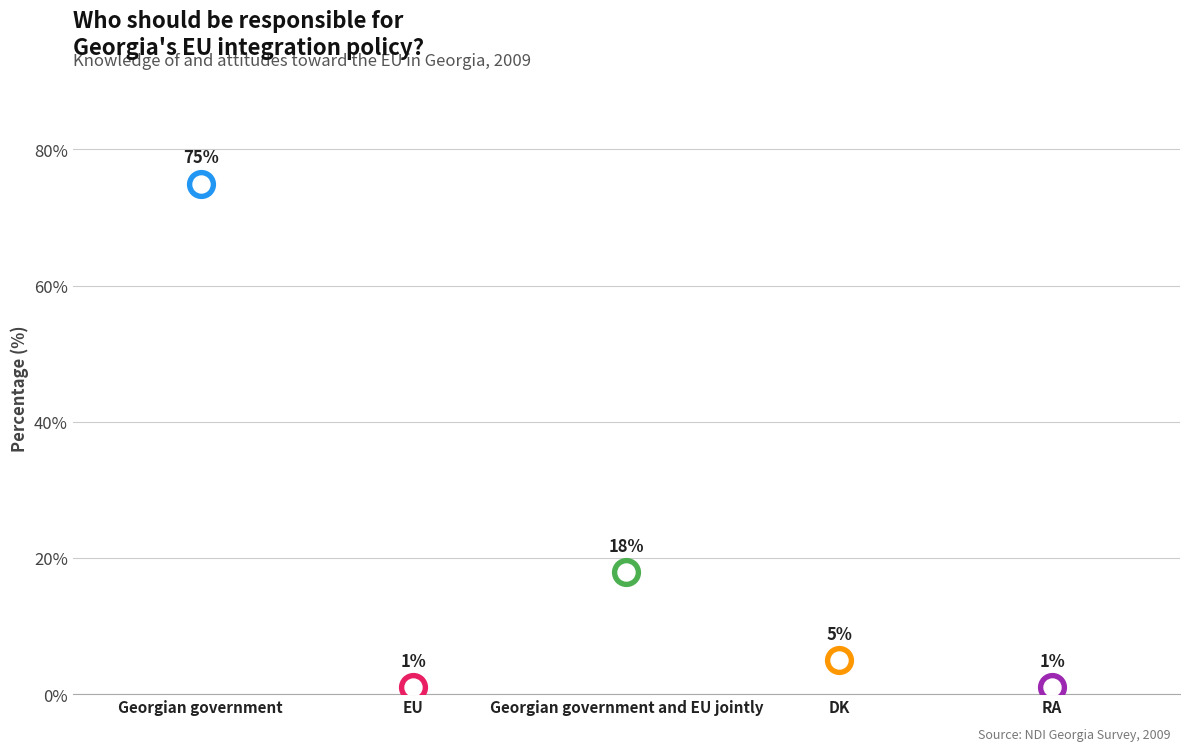

Approximately how many times larger is the value at EU compared to DK?

0.2